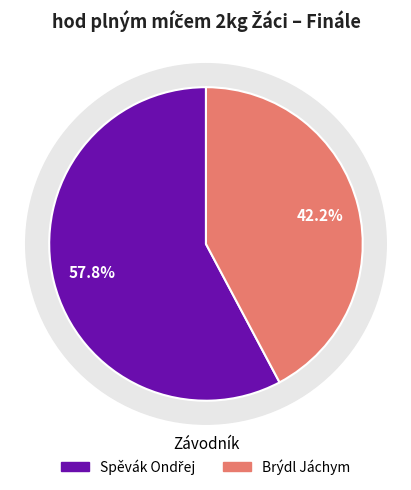

Between Spěvák Ondřej and Brýdl Jáchym, which is larger?

Spěvák Ondřej